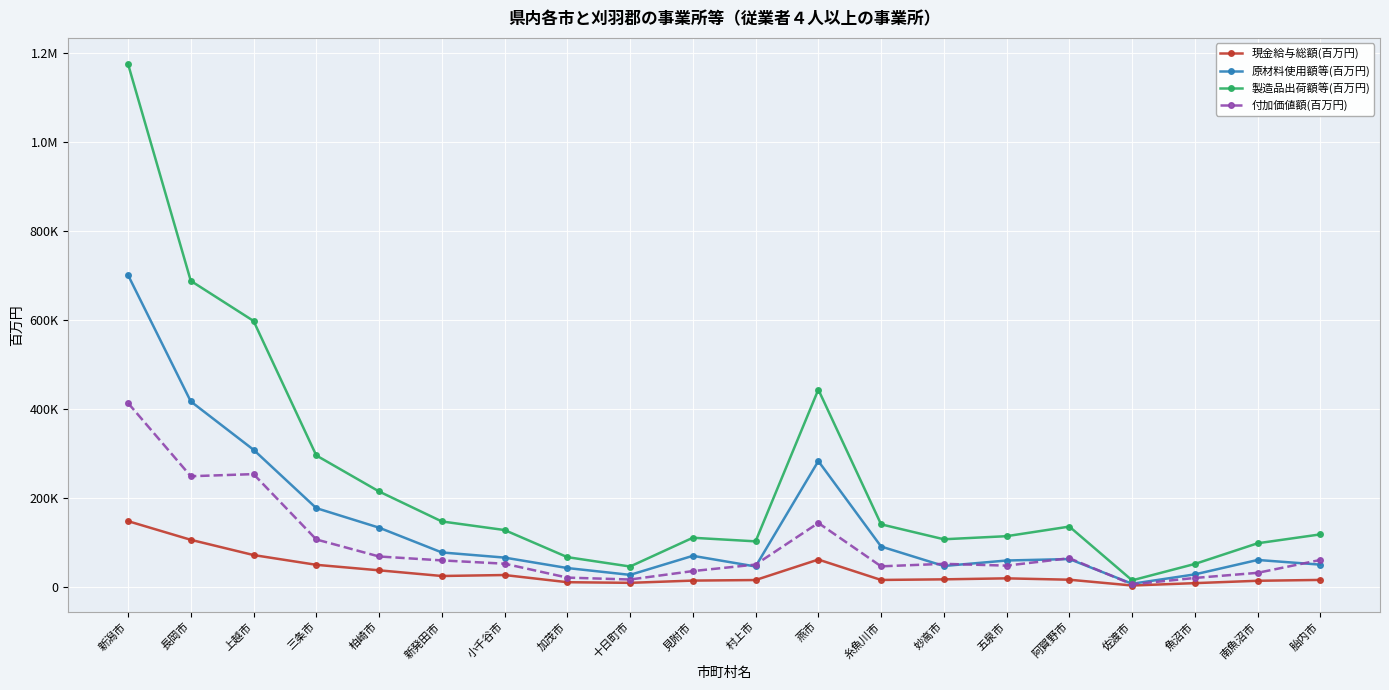

Reading right to left, transcribe all the data shown in this chart.

現金給与総額(百万円): 16388	14462	9160	3853	16849	19919	17696	16323	62149	16124	14875	9836	11256	27381	25200	37965	50314	72260	106495	148421
原材料使用額等(百万円): 50717	61224	28852	7761	63258	59983	47693	91407	283338	46548	70520	27727	43089	66537	78121	133790	177684	308795	417317	701277
製造品出荷額等(百万円): 118698	98725	52280	15447	136208	114651	107708	141271	443923	103015	111103	46500	67577	128437	147748	215094	296024	598153	688219	1175443
付加価値額(百万円): 61254	32316	20809	6434	65173	48479	52546	46904	144345	50858	36241	17310	21584	52816	60244	69046	107288	254062	249322	413857